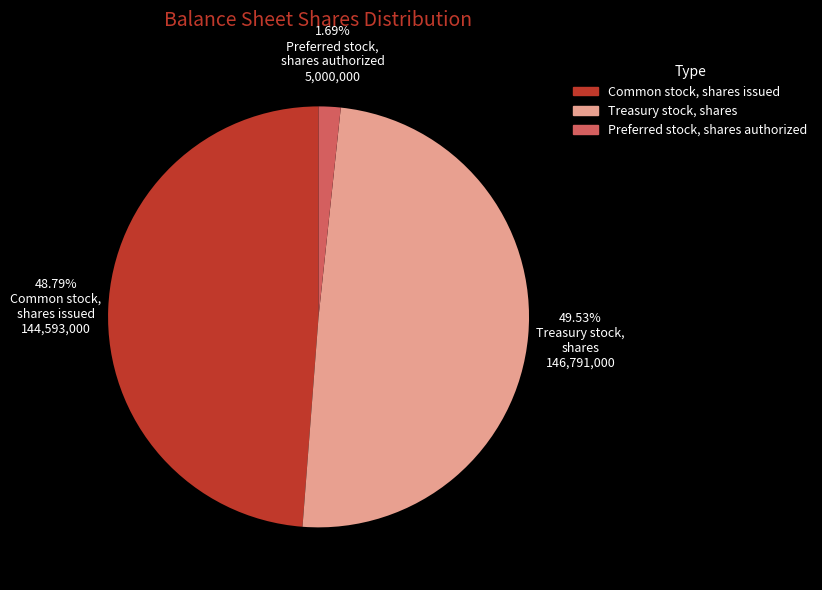

Does any single category account for the majority?

No